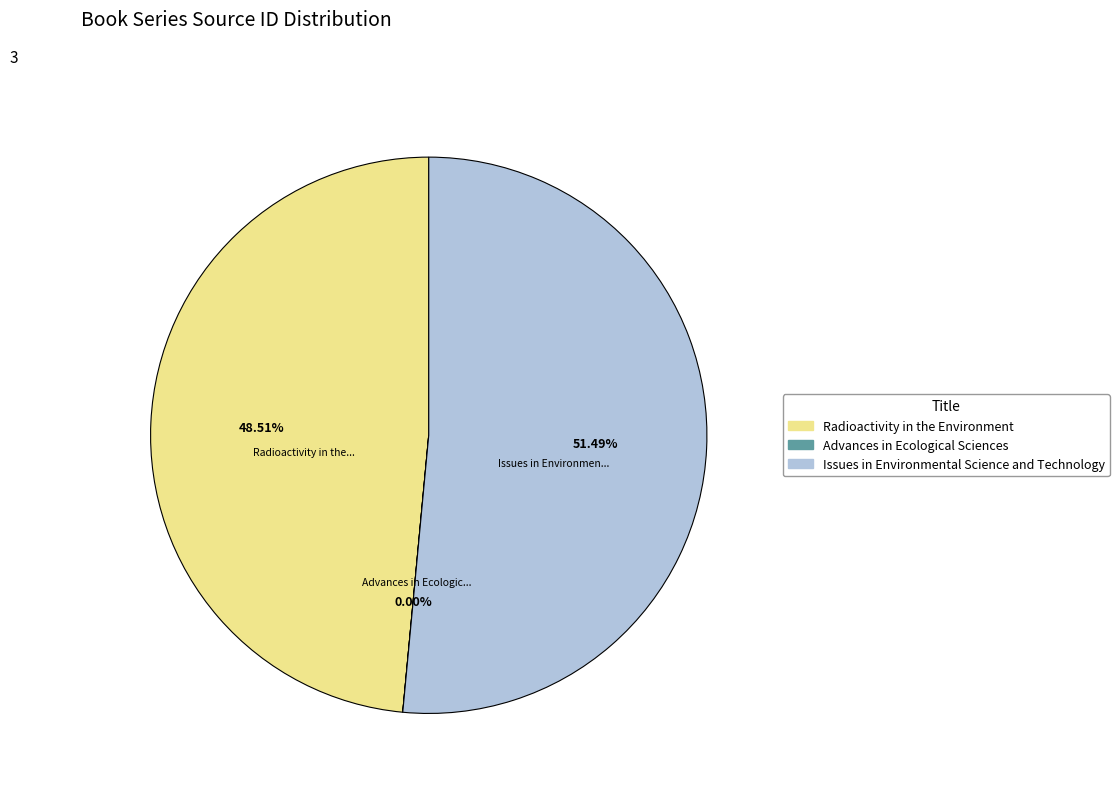

What percentage is the Radioactivity in the Environment slice, to the nearest percent?

49%